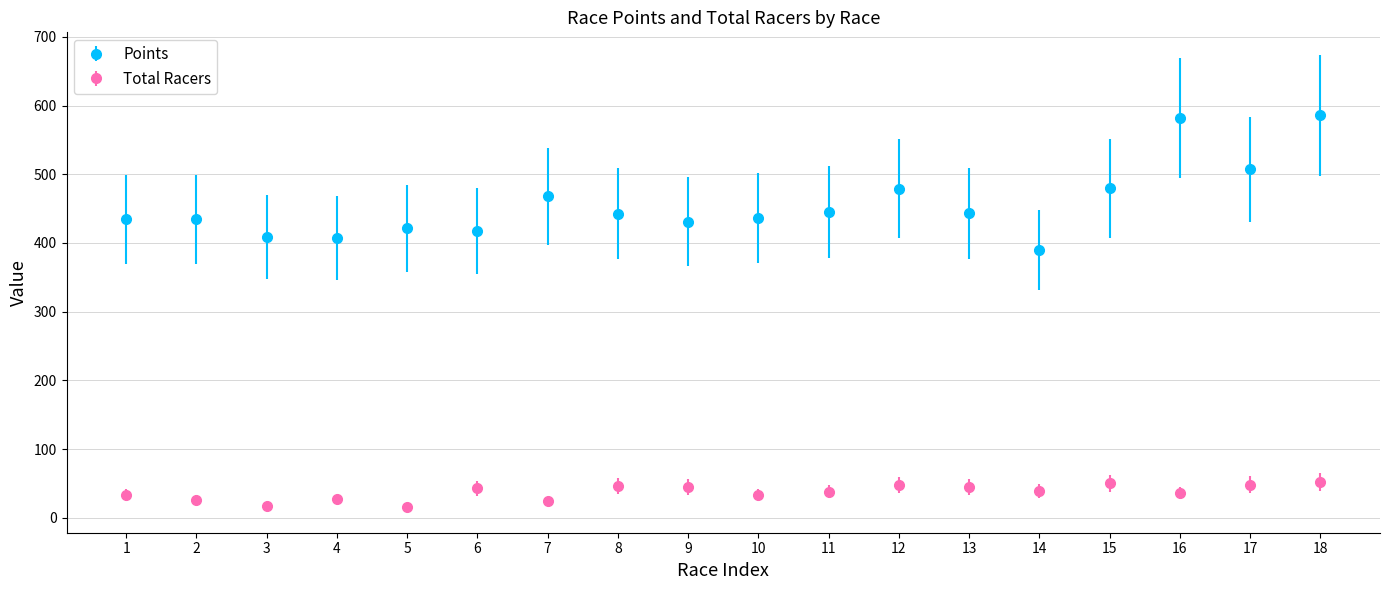

What is the average value of the Points series?

456.3